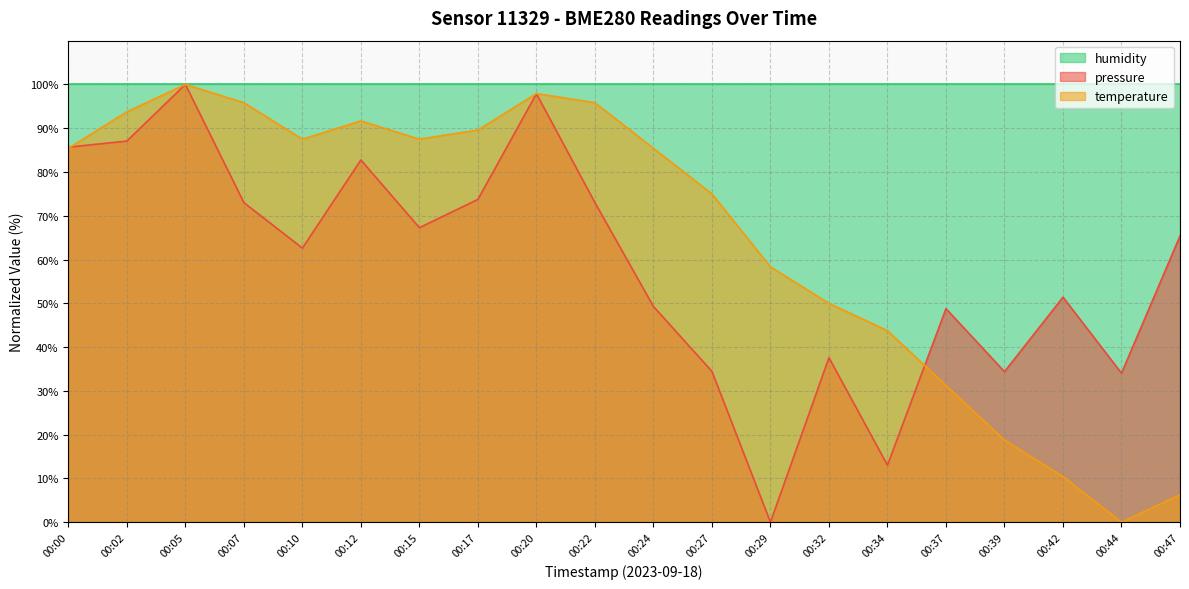

Read the pressure value at 00:05.

100.0